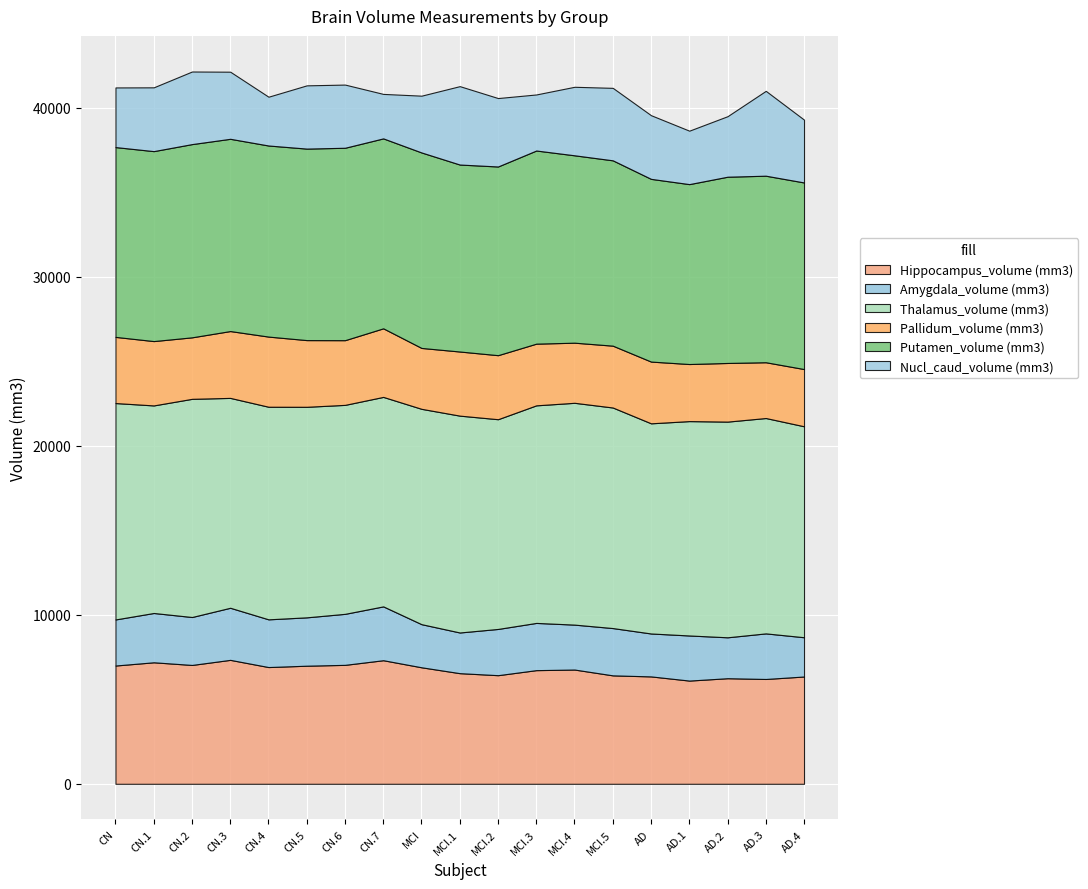

What is the value of the Putamen_volume (mm3) point at the 19th from the left?

11037.8